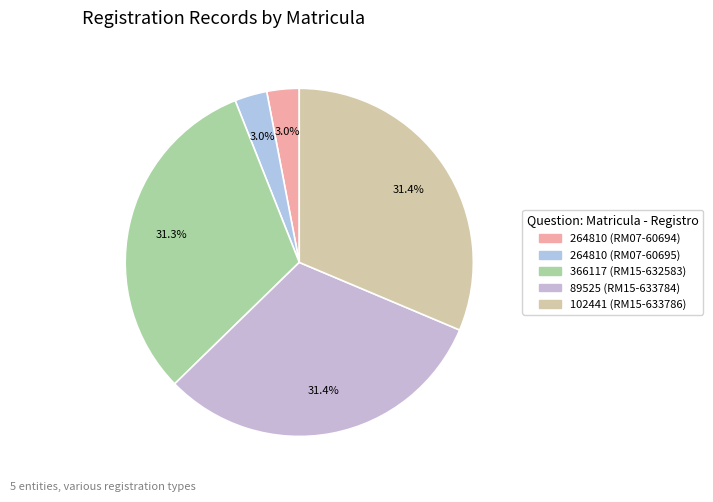

Is the sum of 366117 (RM15-632583) and 264810 (RM07-60695) greater than half?

No